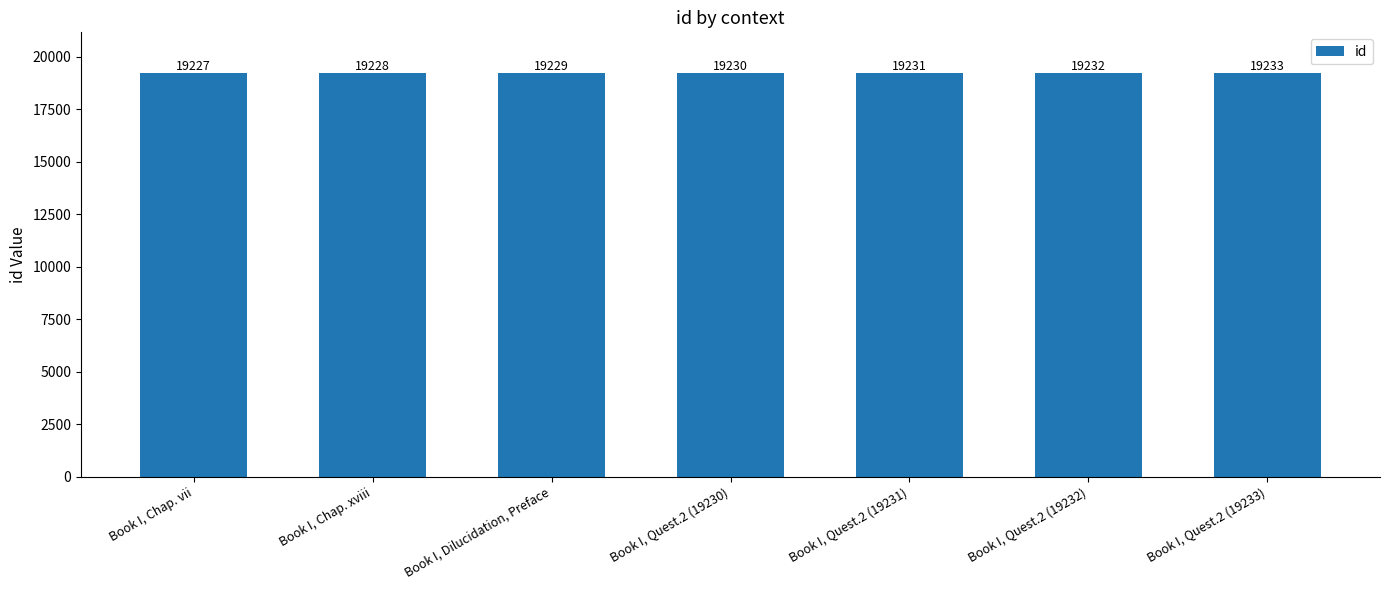

How many values are between 19228 and 19232?

5